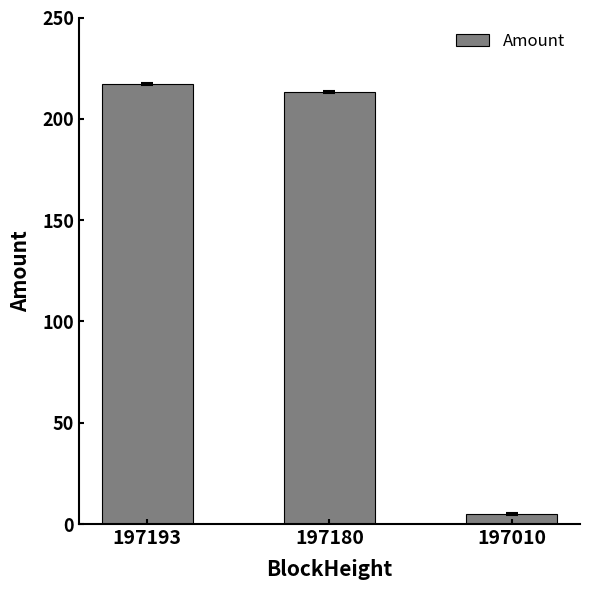

What is the ratio of the value at 197193 to the value at 197010?

43.5